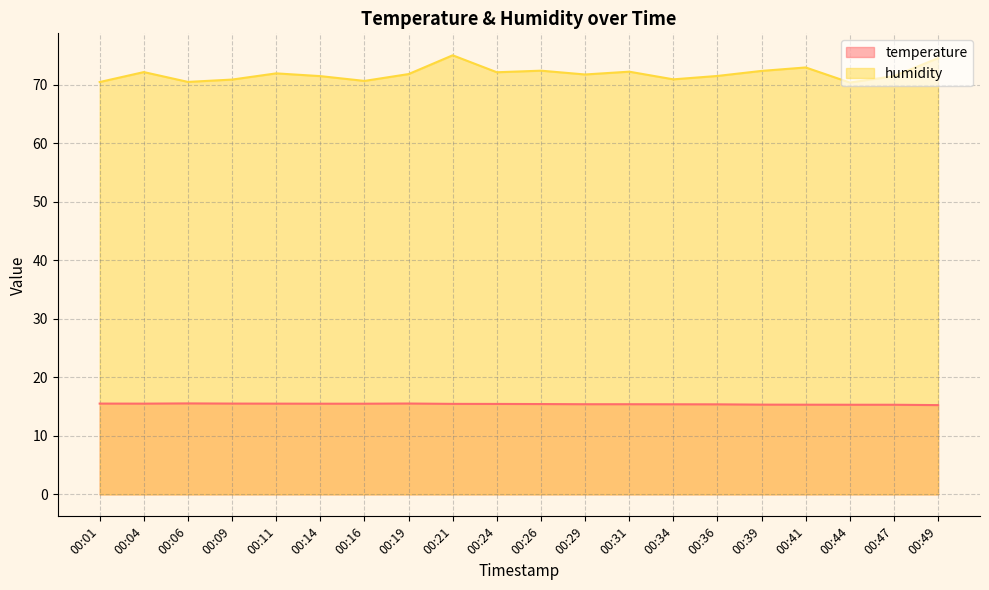

What is the sum of the temperature values at 00:21 and 00:06?

31.0